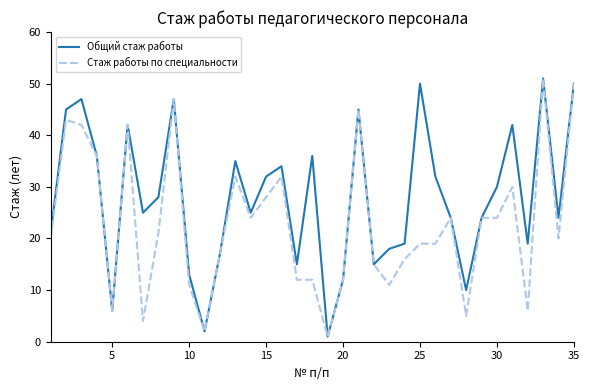

Which series has the largest total across all categories?

Общий стаж работы